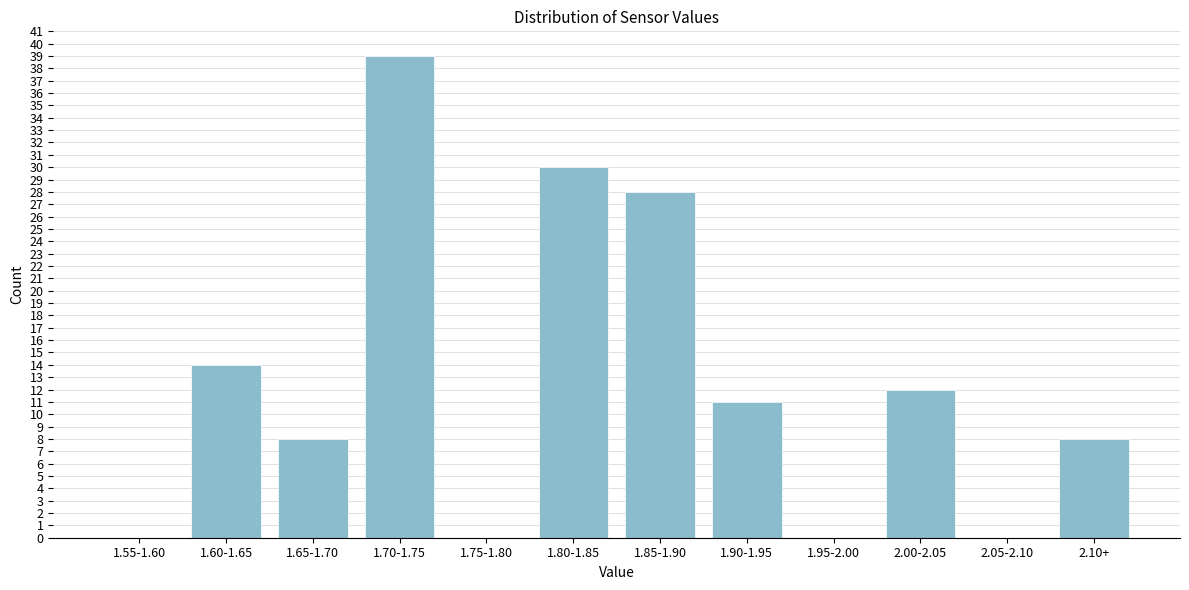

Reading left to right, extract all data points from this chart.

1.55-1.60=0	1.60-1.65=14	1.65-1.70=8	1.70-1.75=39	1.75-1.80=0	1.80-1.85=30	1.85-1.90=28	1.90-1.95=11	1.95-2.00=0	2.00-2.05=12	2.05-2.10=0	2.10+=8